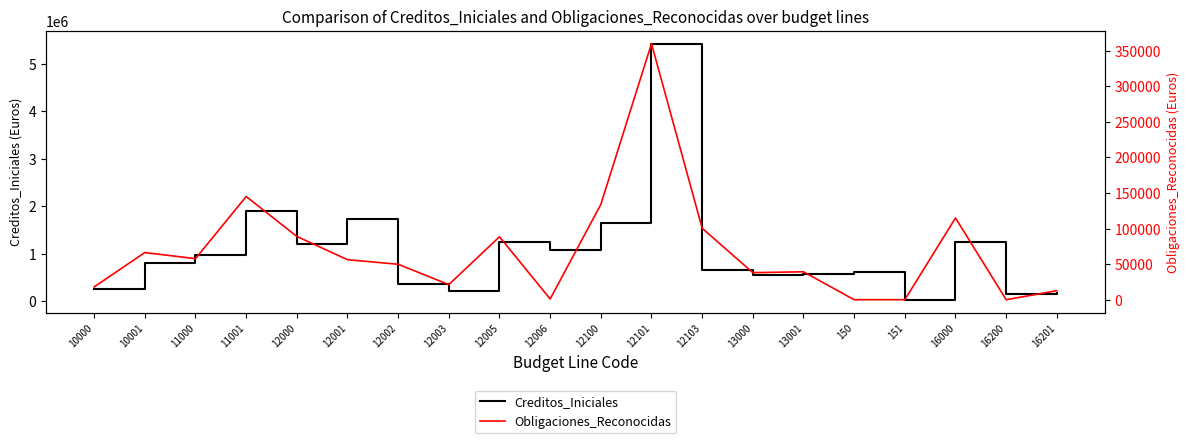

Which has a higher value, 10001 or 12103?

10001